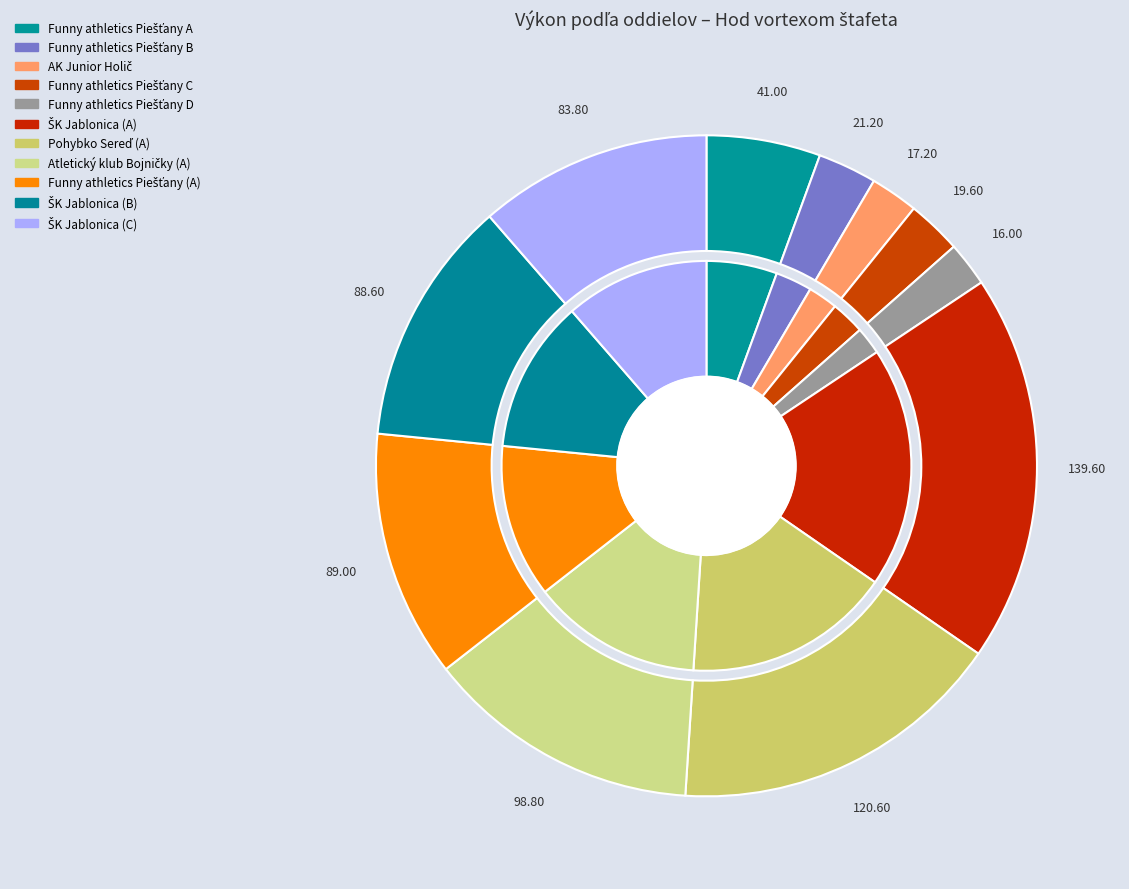

Between Atletický klub Bojničky (A) and AK Junior Holič, which is larger?

Atletický klub Bojničky (A)